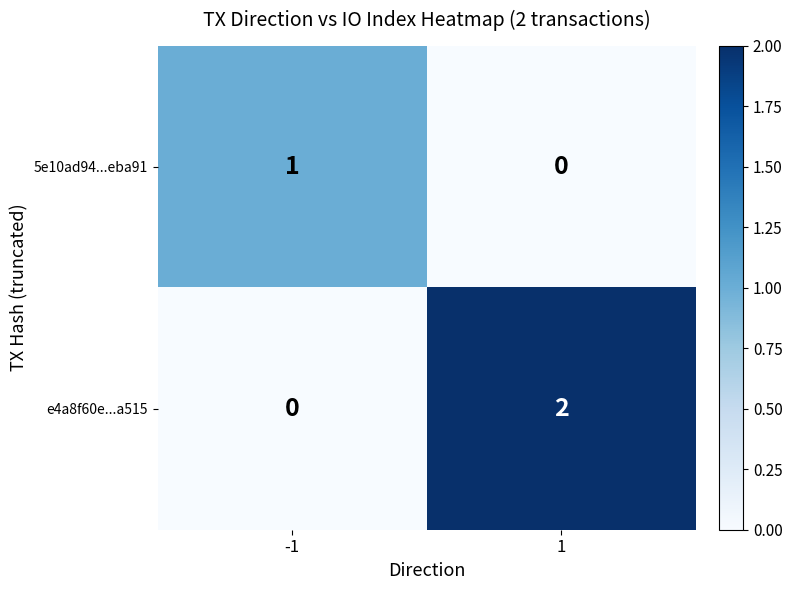

How many categories are shown in the chart?

2